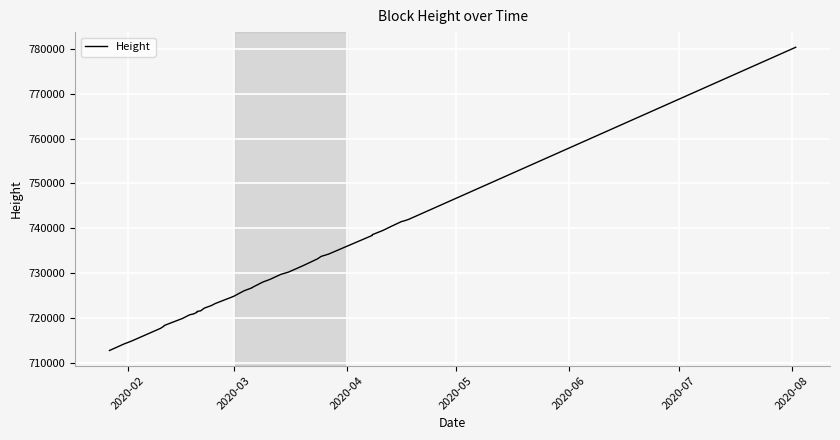

What is the smallest value displayed?

712792